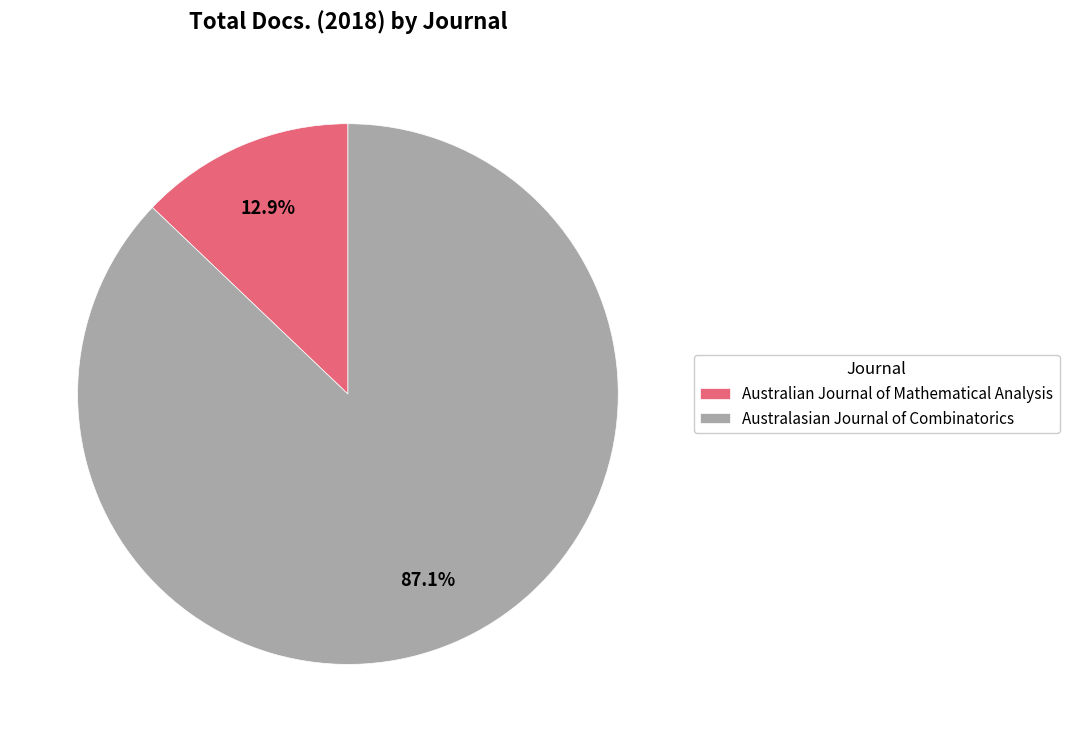

Which slice is the largest?

Australasian Journal of Combinatorics